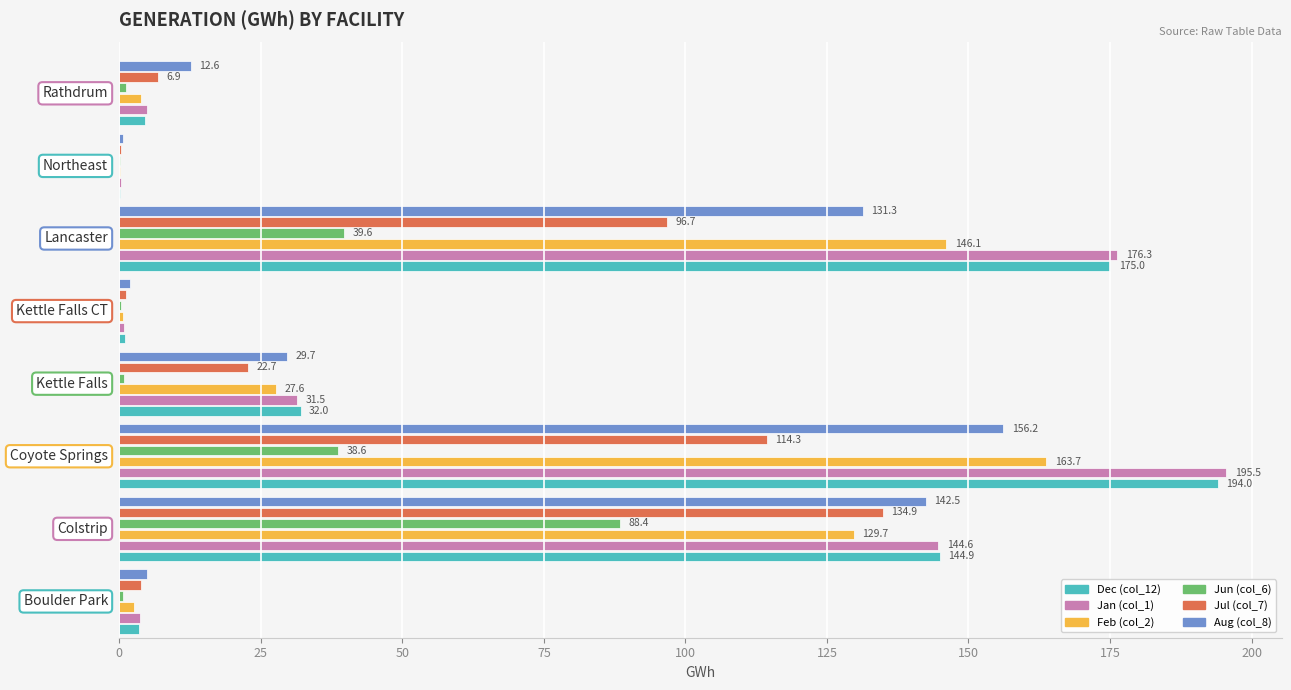

Which series has the largest total across all categories?

Jan (col_1)